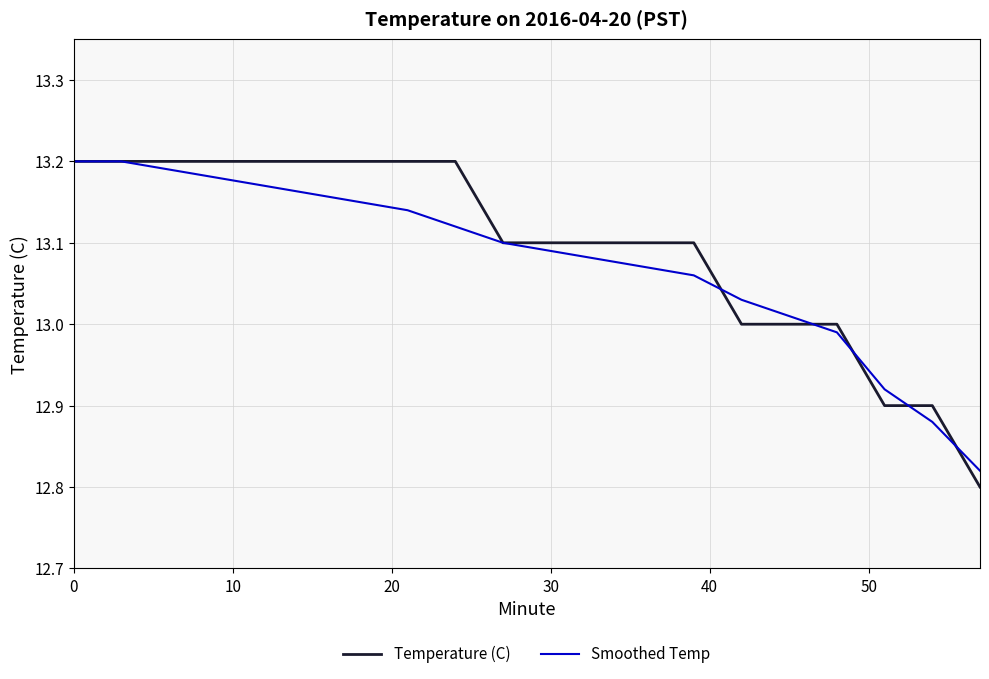

How many lines are shown in the chart?

2